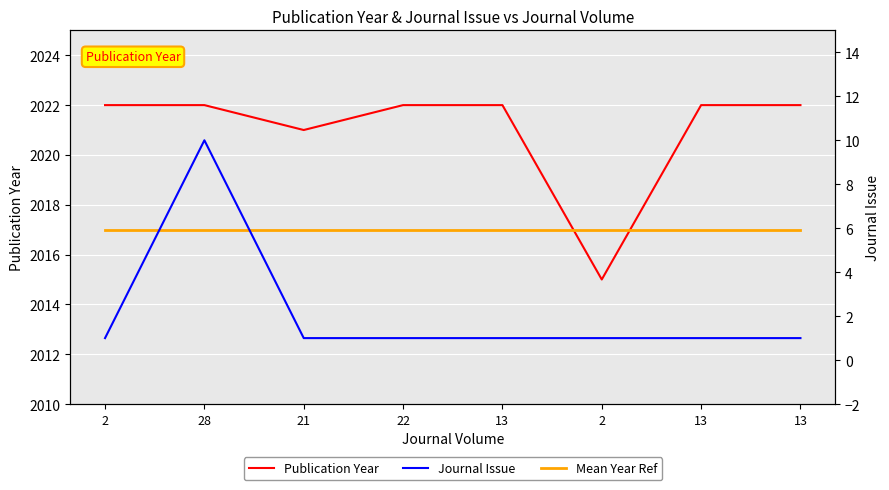

Which series changed the most between 22 and 13?

Publication Year